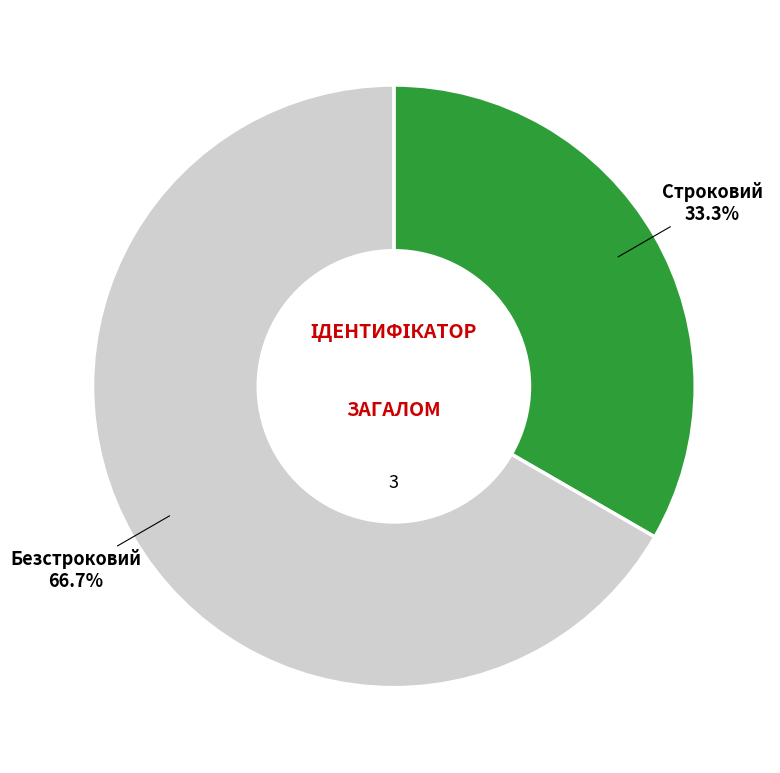

Does any single category account for the majority?

Yes